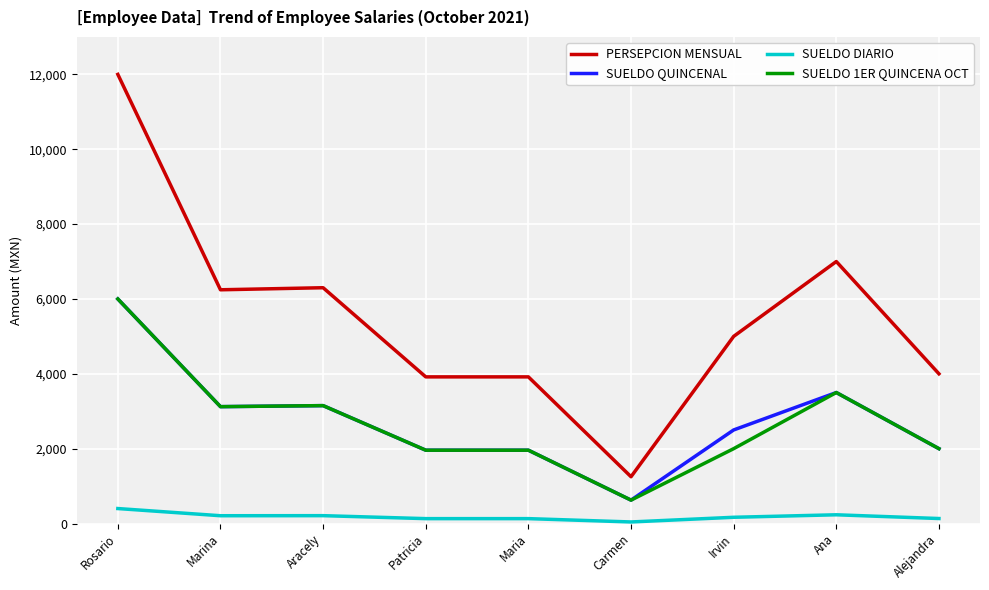

The value of PERSEPCION MENSUAL at Ana is 7000.0. True or false?

True